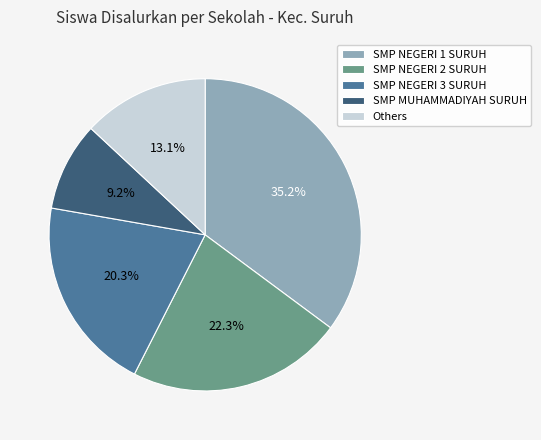

To the nearest percent, what is the average slice percentage?

20%